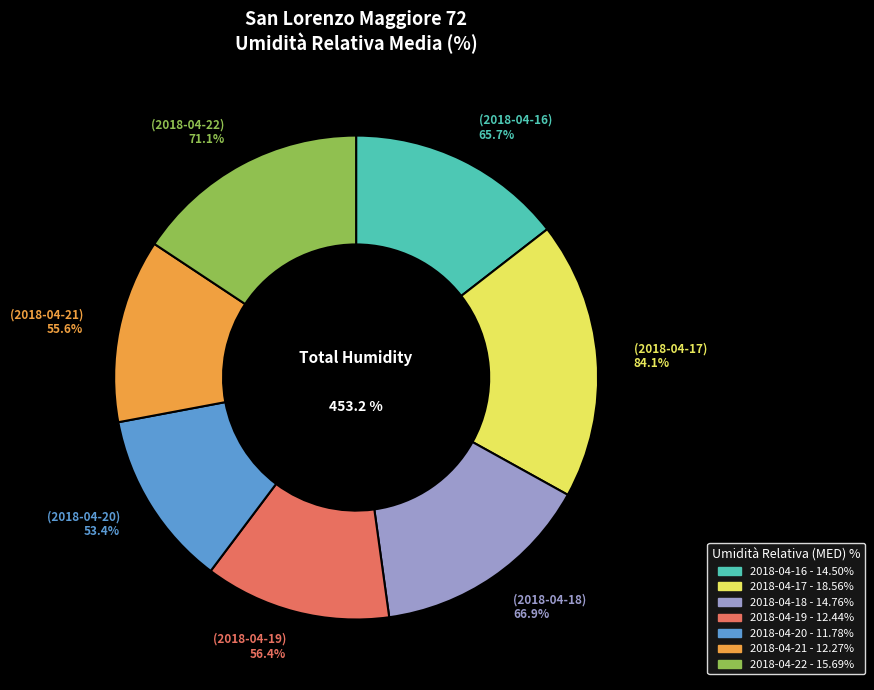

True or false: 2018-04-22 accounts for 23% of the total.

False